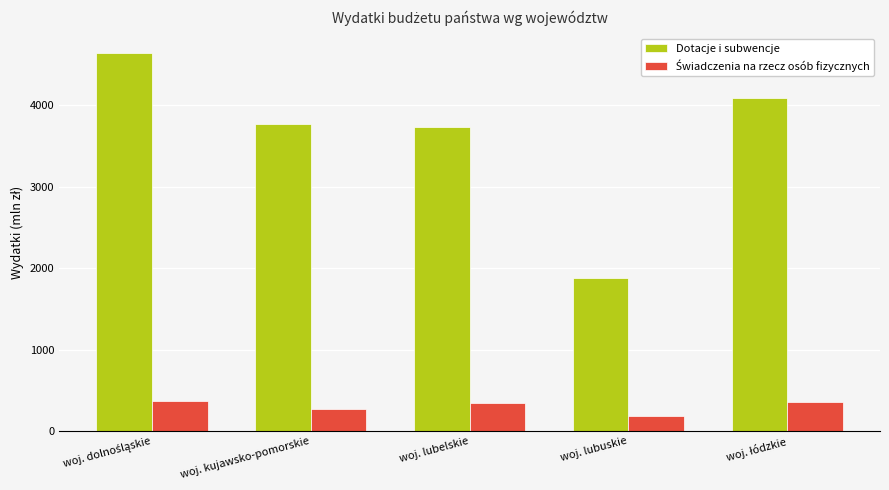

What value does the Dotacje i subwencje series have at woj. kujawsko-pomorskie?

3767.2